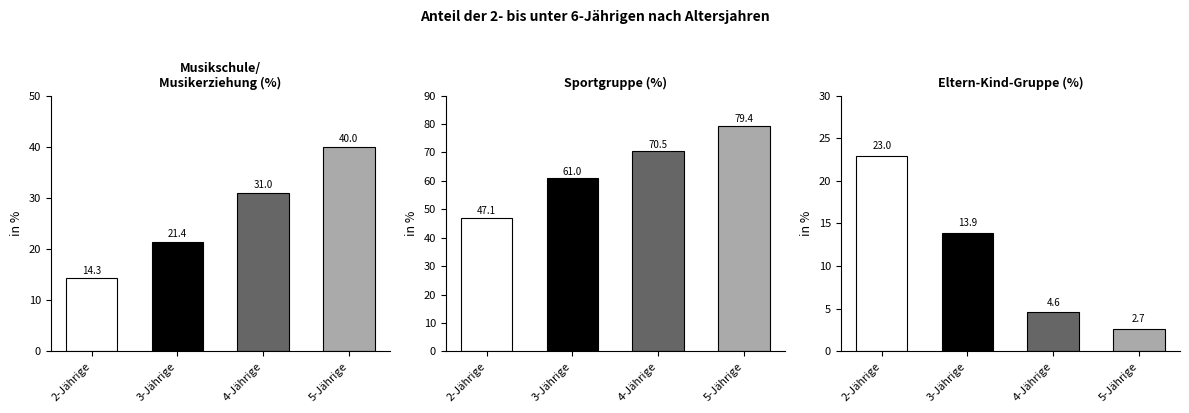

At which label does Sportgruppe reach its peak?

5-Jährige